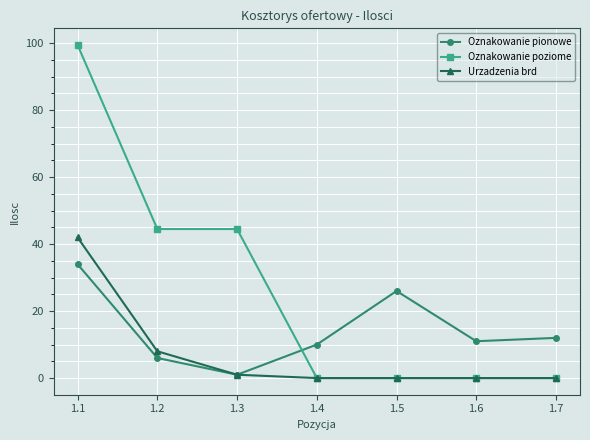

What is the greatest value displayed?

99.5